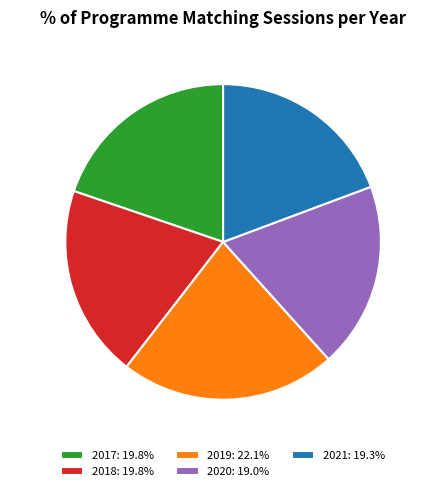

Is 2020 the majority of the pie?

No